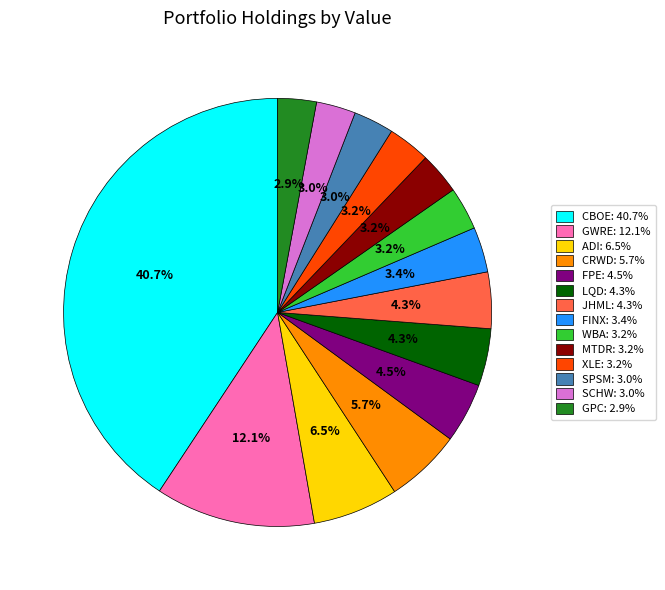

What is the largest slice in the pie chart?

CBOE